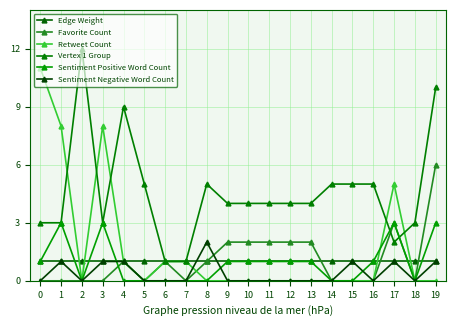

Which series has the largest total across all categories?

Vertex 1 Group